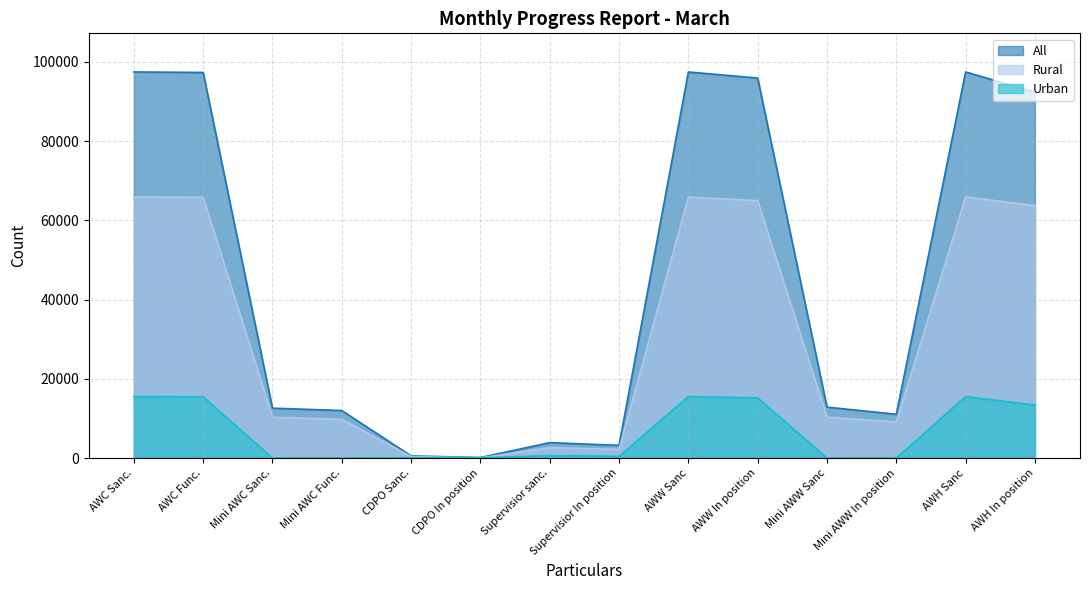

What is the greatest value displayed?

97475